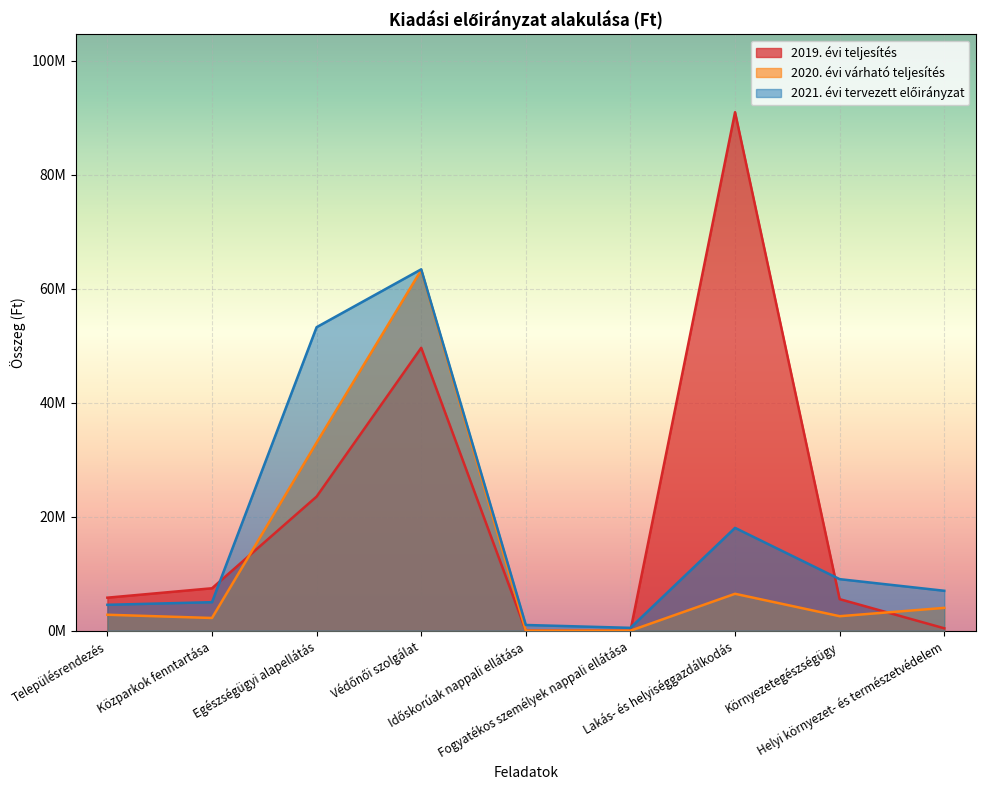

How many distinct data groups are displayed?

3